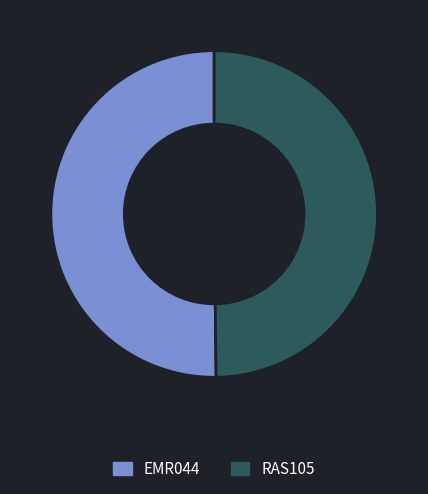

How many segments does this pie chart have?

2